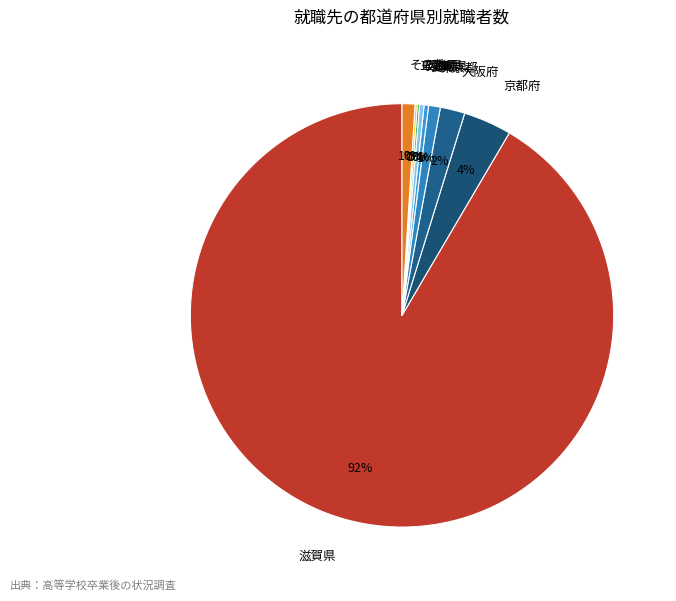

Do 京都府 and 東京都 together represent more than half of the pie?

No